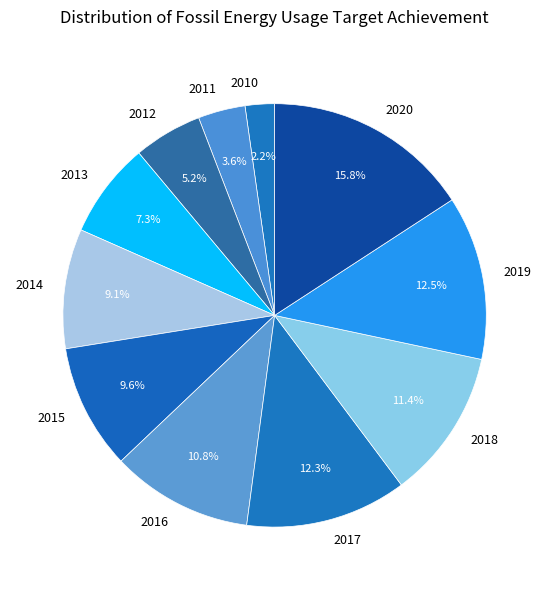

Which category has the biggest portion of the pie?

2020